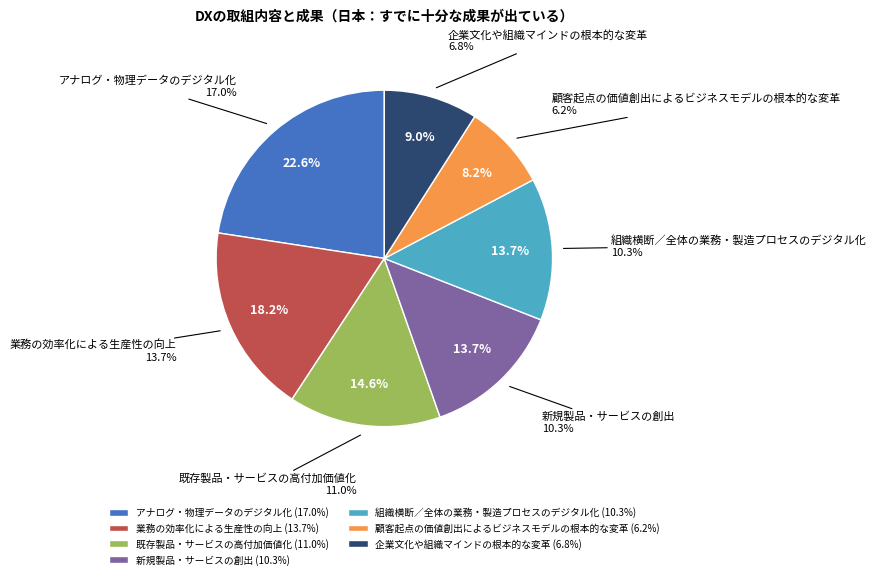

To the nearest percent, what portion does アナログ・物理データのデジタル化 represent?

23%